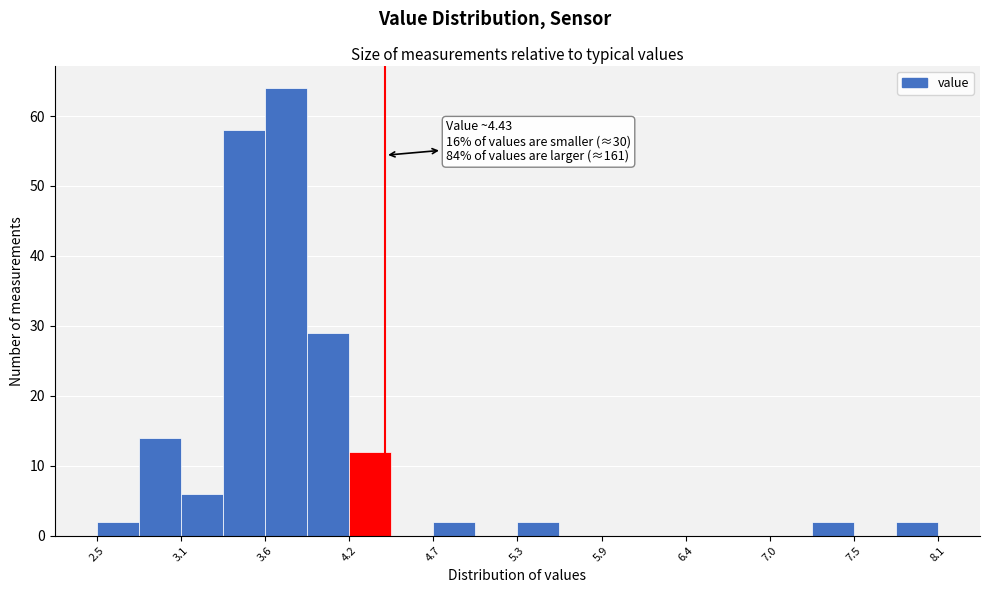

Around what value on the x-axis is the tallest bar? Give the approximate position of its centre, as read against the axis.

3.8